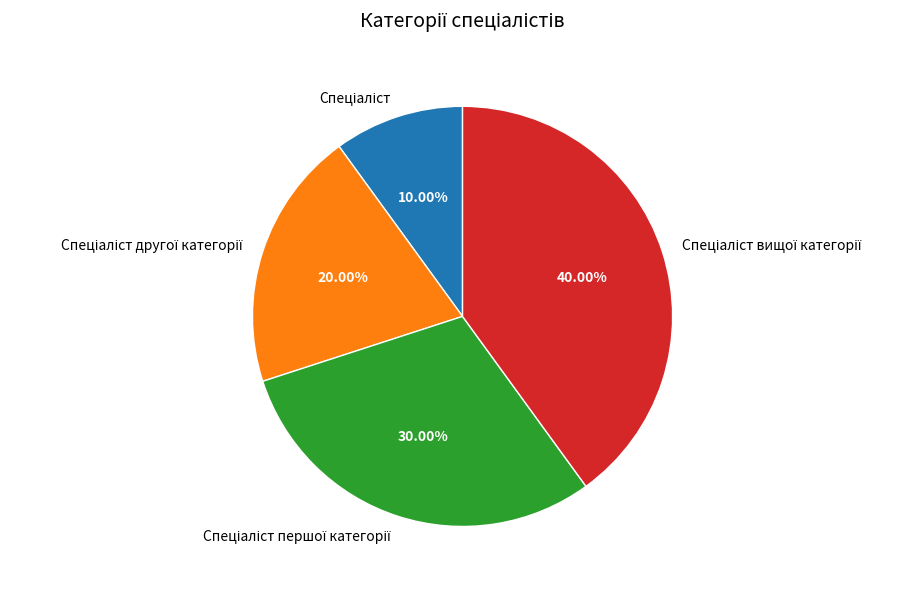

Does any single category account for the majority?

No